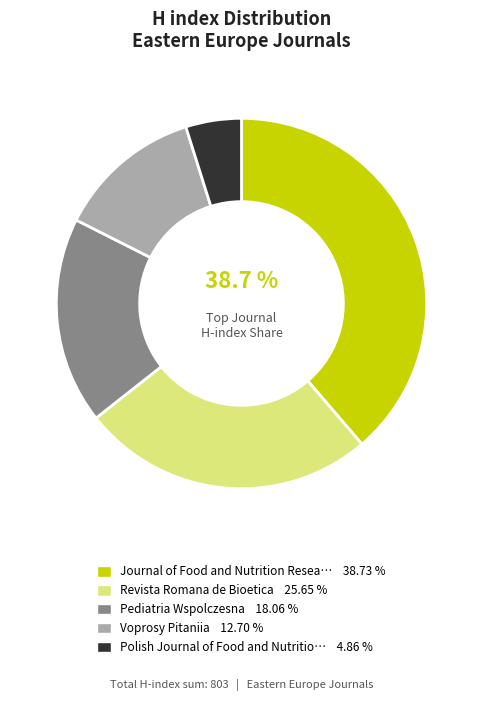

Is there a majority slice in this chart?

No